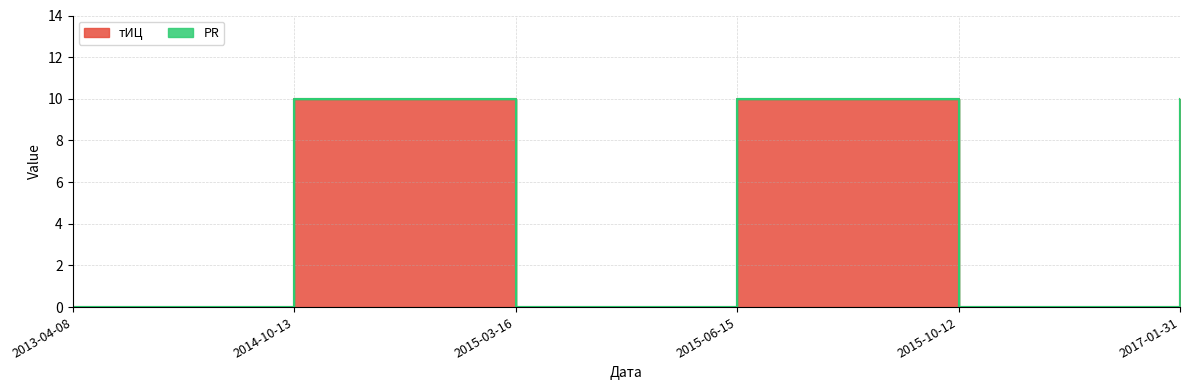

Does the chart have visible grid lines?

Yes